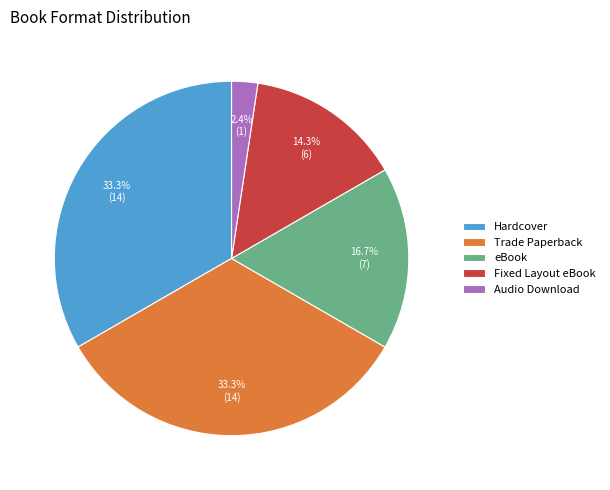

True or false: Audio Download accounts for 2% of the total.

True